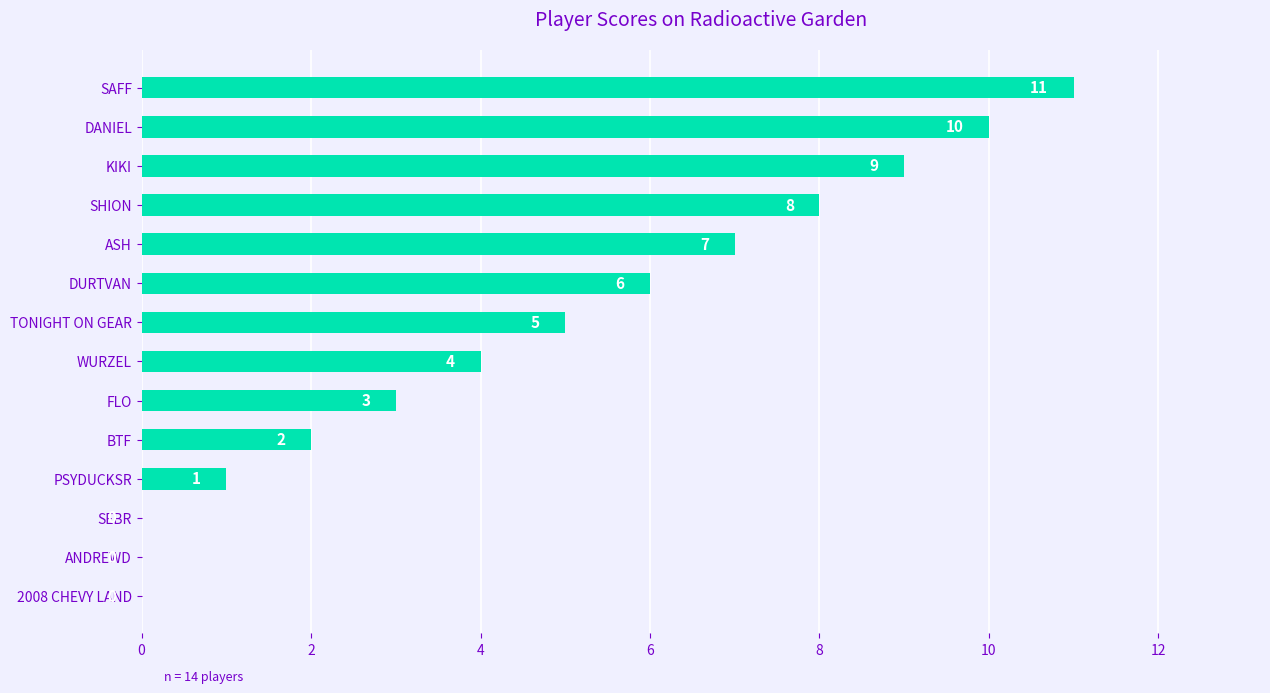

The value at SHION is 8. True or false?

True